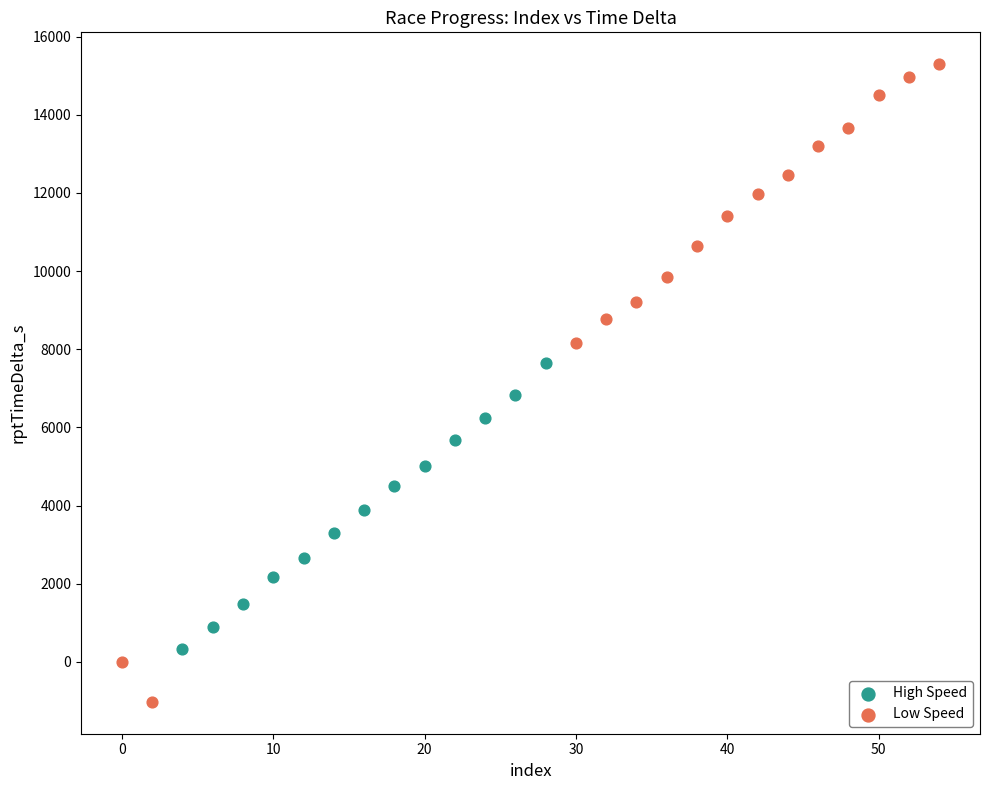

Which series has the widest spread of Y values?

Low Speed